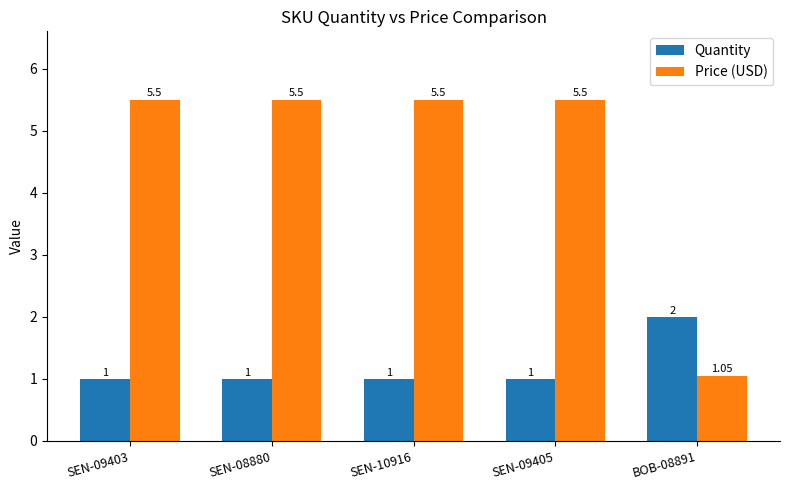

Between SEN-10916 and BOB-08891, which series saw the biggest shift?

Price (USD)